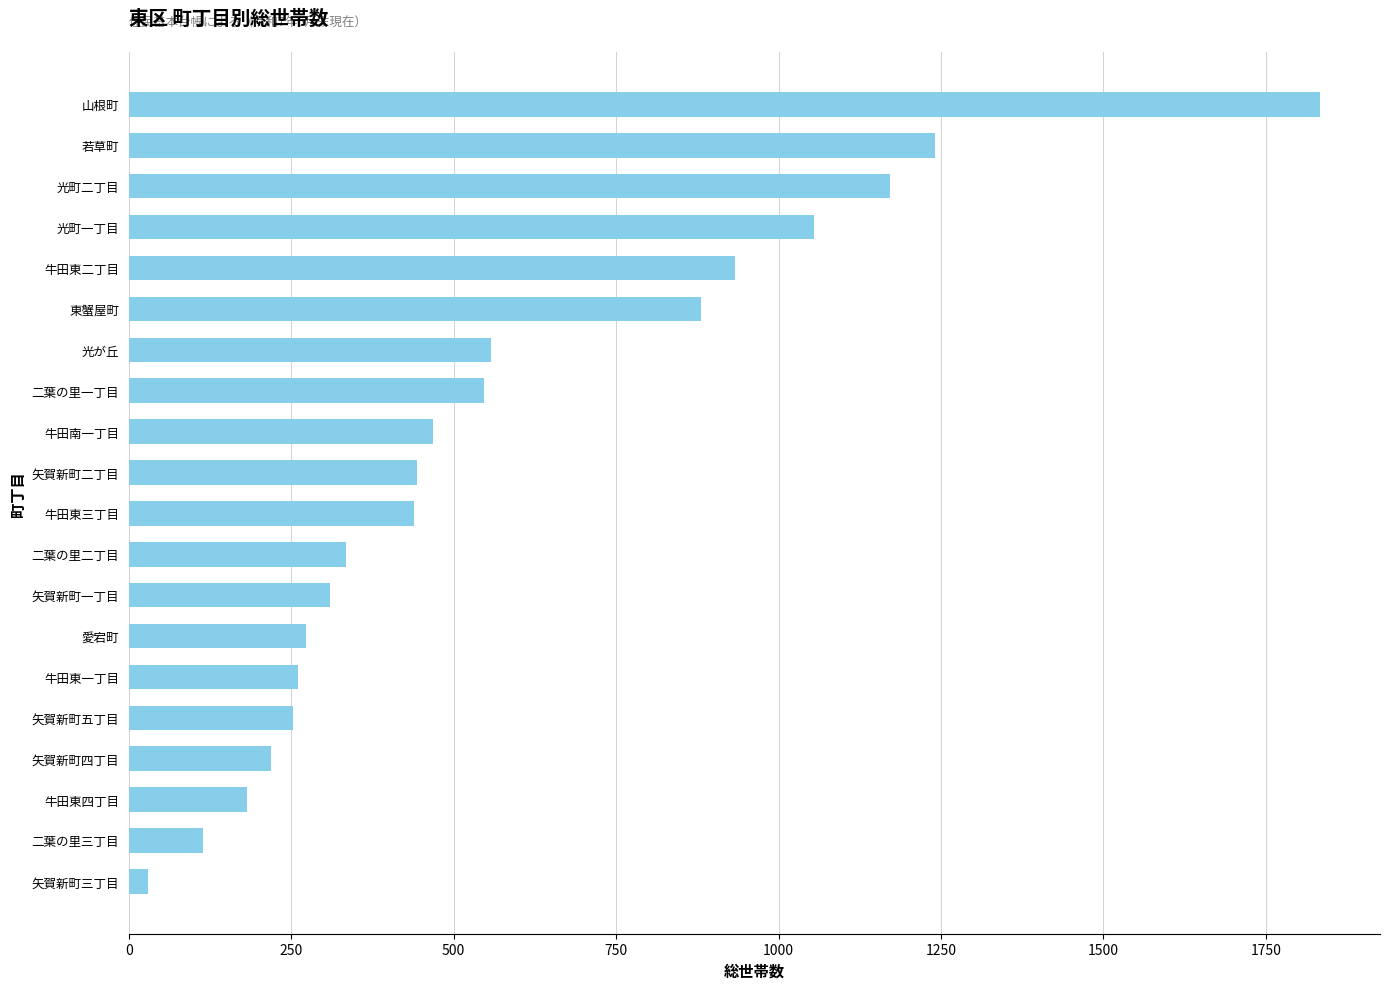

Which label corresponds to the smallest value in the chart?

矢賀新町三丁目